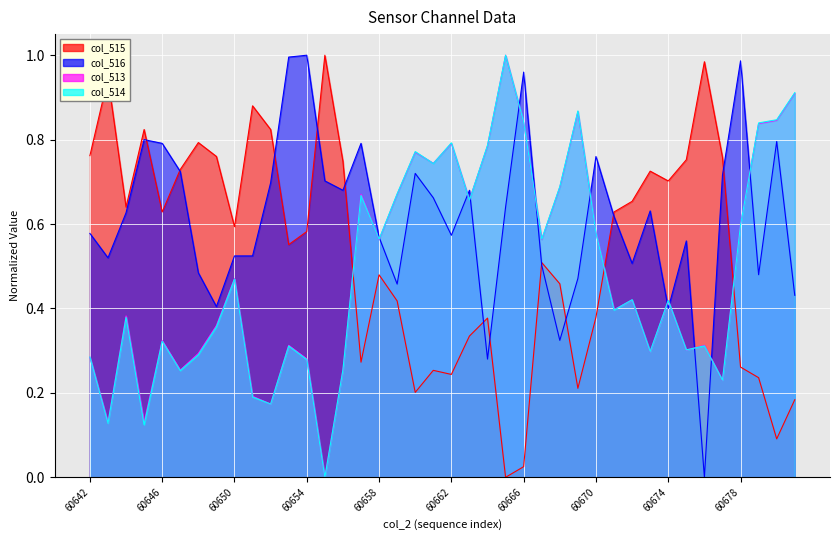

What is the spread (max minus min) of values at 60652?

0.7